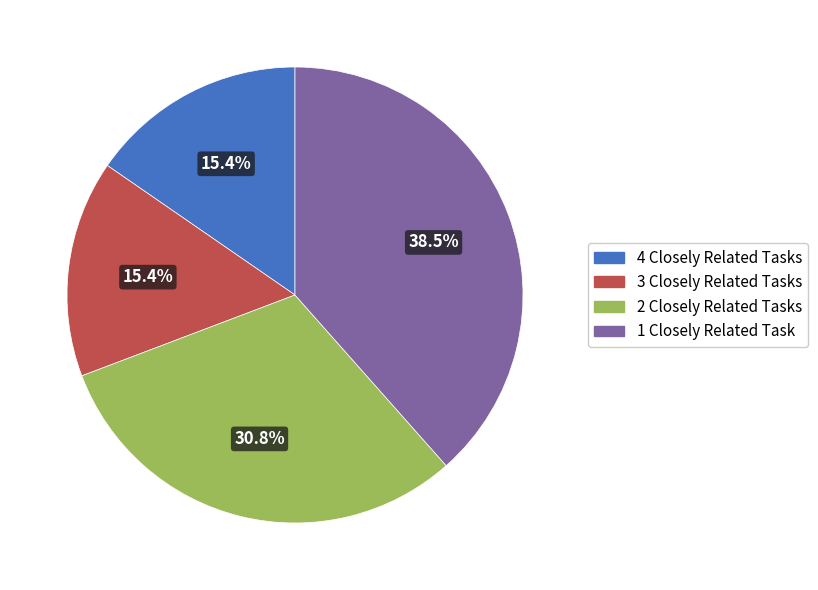

Is there a majority slice in this chart?

No